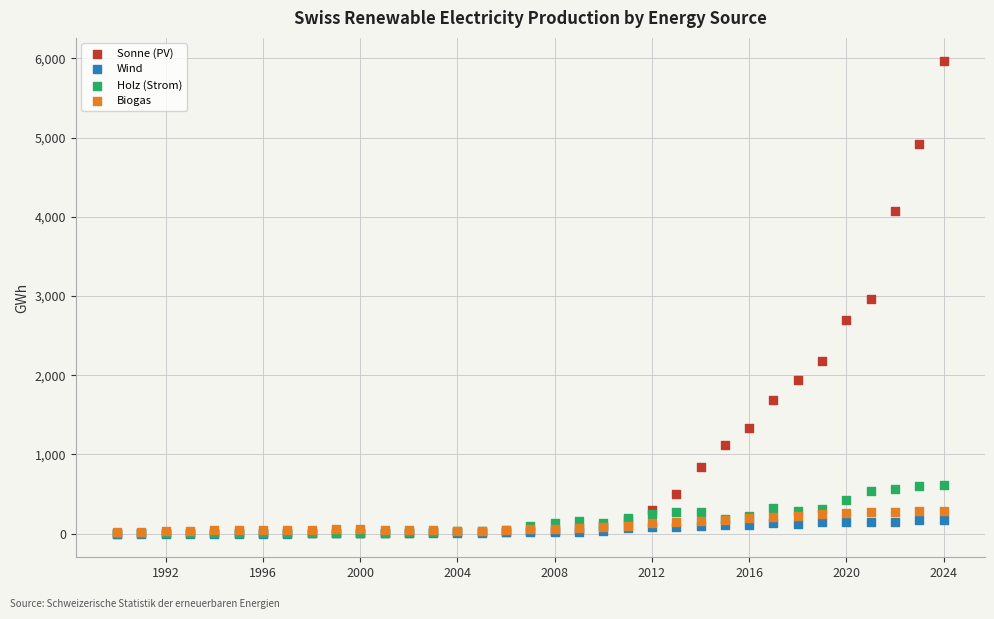

Which series contains the highest Y value?

Sonne (PV)